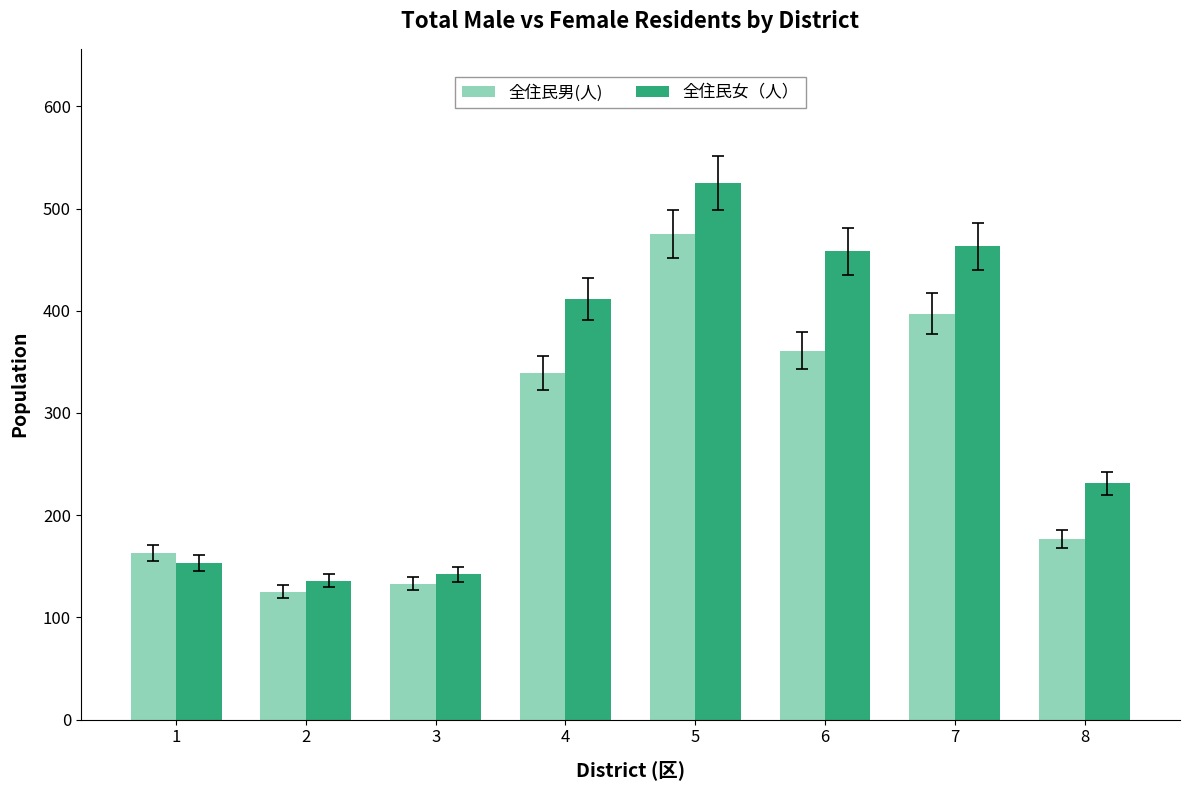

At which category is the sum across all series the highest?

5